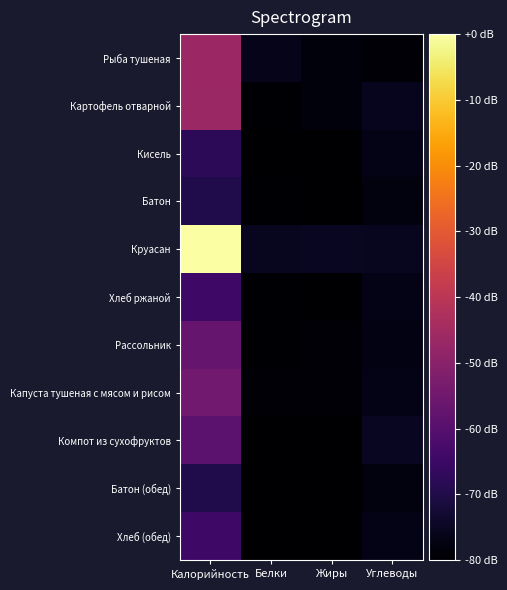

Which series has the largest range (max minus min)?

Круасан